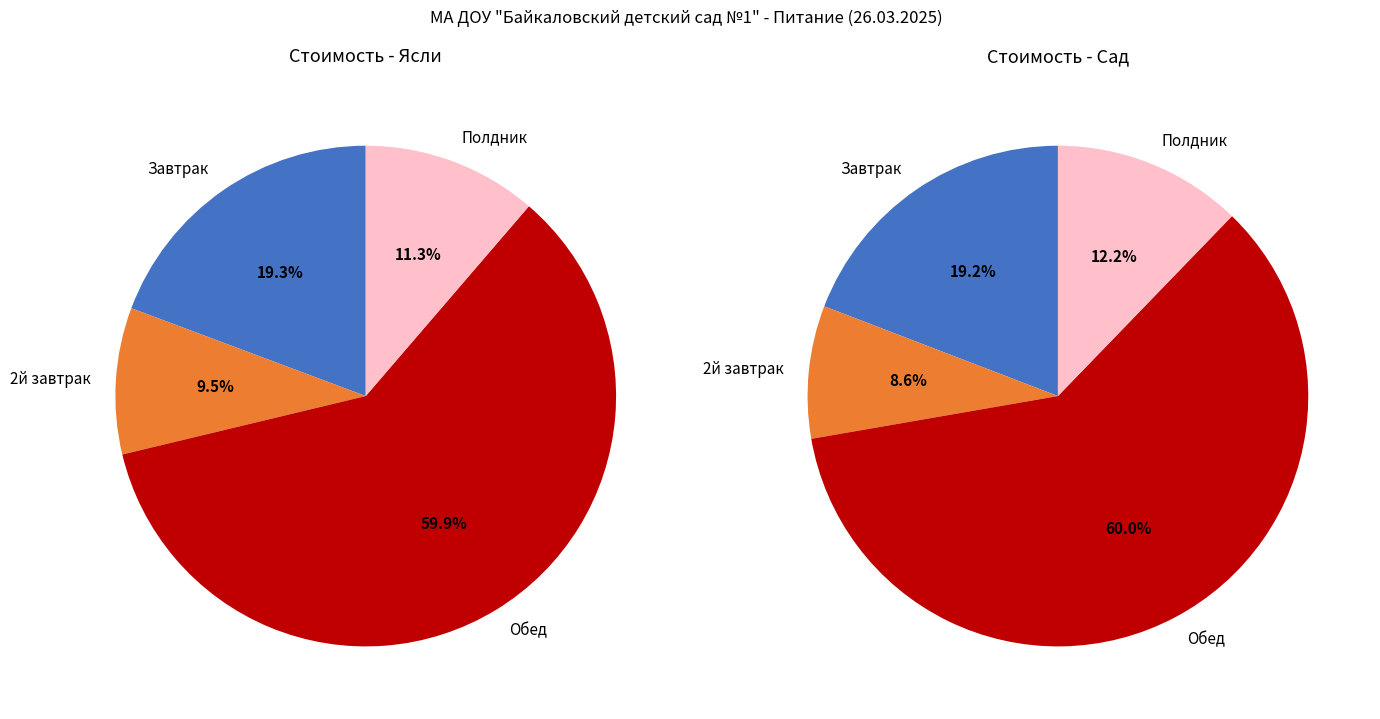

To the nearest percent, what is the average slice percentage?

25%